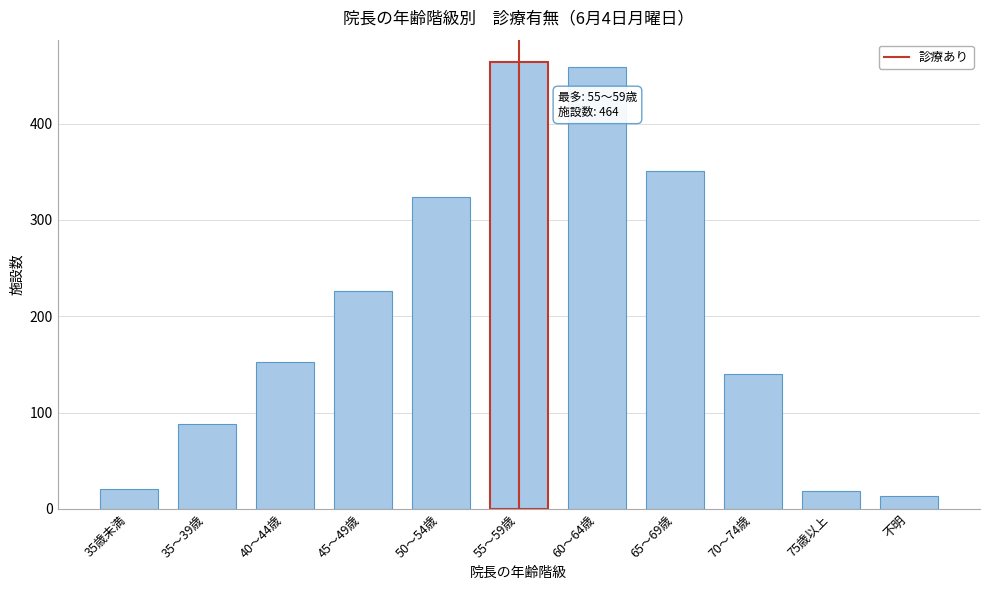

Reading left to right, extract all data points from this chart.

21	88	153	226	324	464	459	351	140	19	13